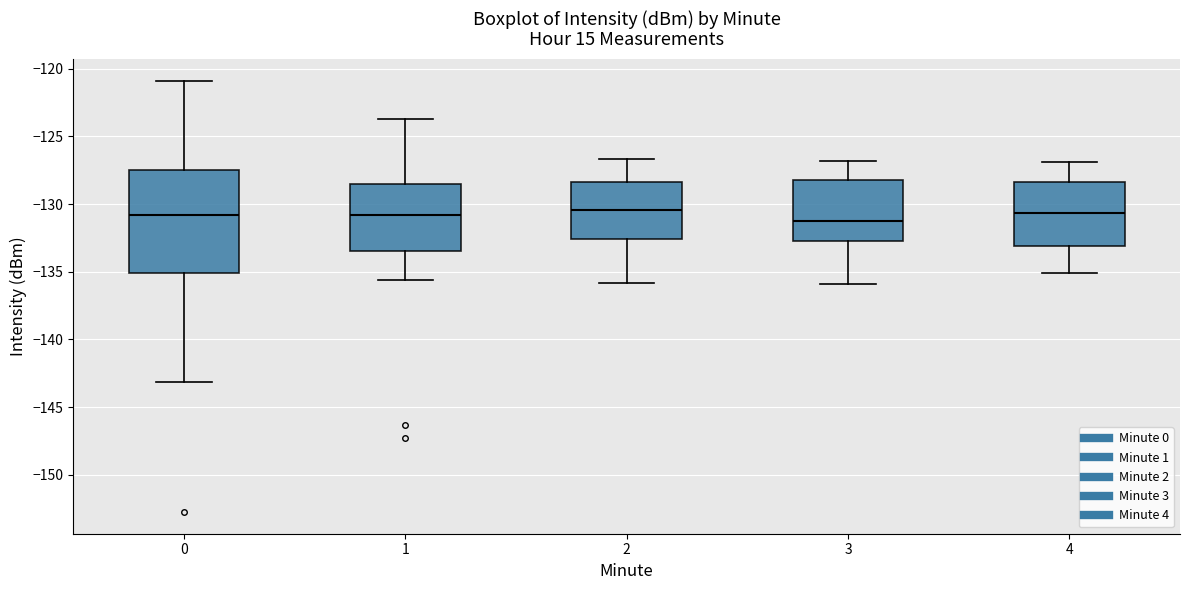

Reading left to right, read every box against the y-axis: the position of its median line, the range the box covers, and the ends of its whiskers. The values are not printed on the chart, so give them approximately, as read against the axis.

0: median -131.0, box -135.0 to -127.5, whiskers -143.0 to -121.0
1: median -131.0, box -133.5 to -128.5, whiskers -135.5 to -123.5
2: median -130.5, box -132.5 to -128.5, whiskers -136.0 to -126.5
3: median -131.0, box -132.5 to -128.0, whiskers -136.0 to -127.0
4: median -130.5, box -133.0 to -128.5, whiskers -135.0 to -127.0